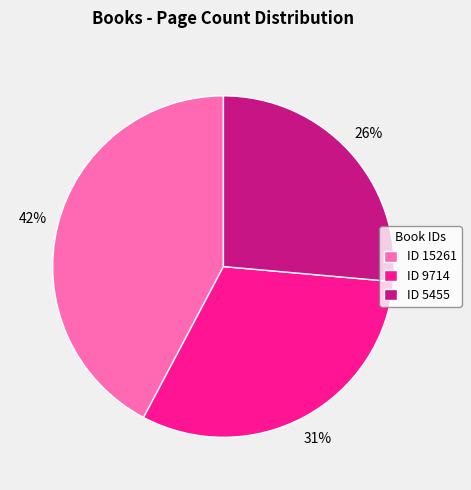

Is there any slice that represents more than half of the pie?

No